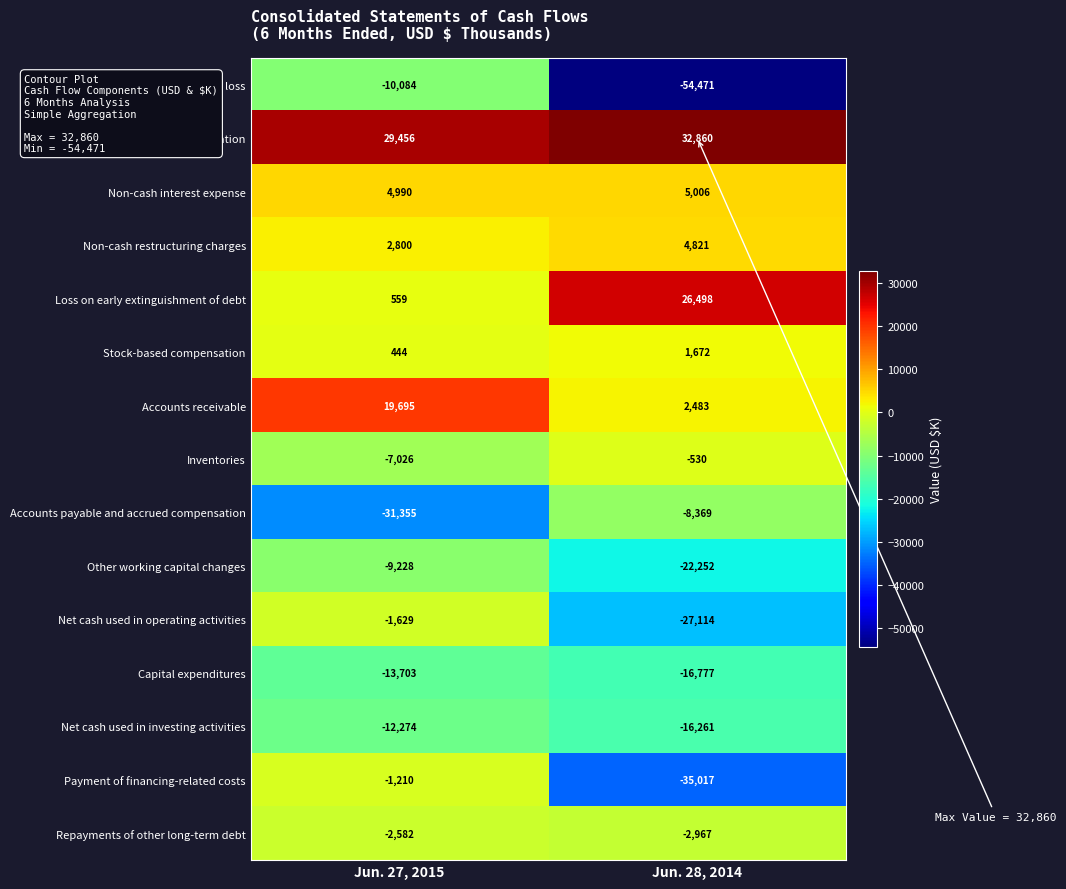

At which label does Net loss reach its peak?

Jun. 27, 2015